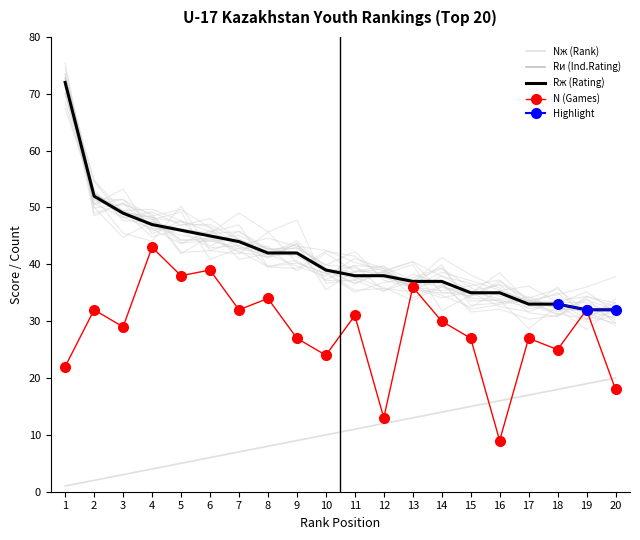

What is the approximate value of Rи (Ind.Rating) at 12, to the nearest 5?

40